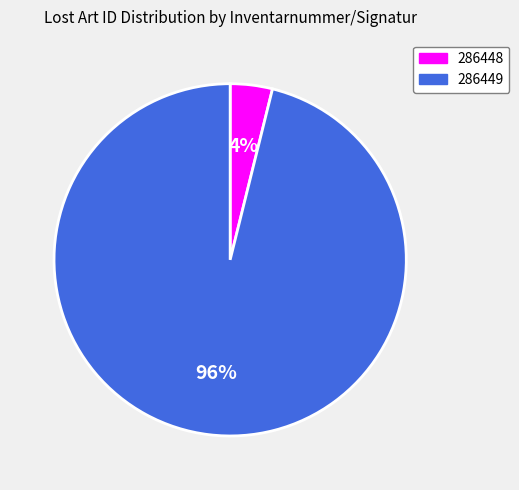

To the nearest percent, what is the combined percentage of 286449 and 286448?

100%